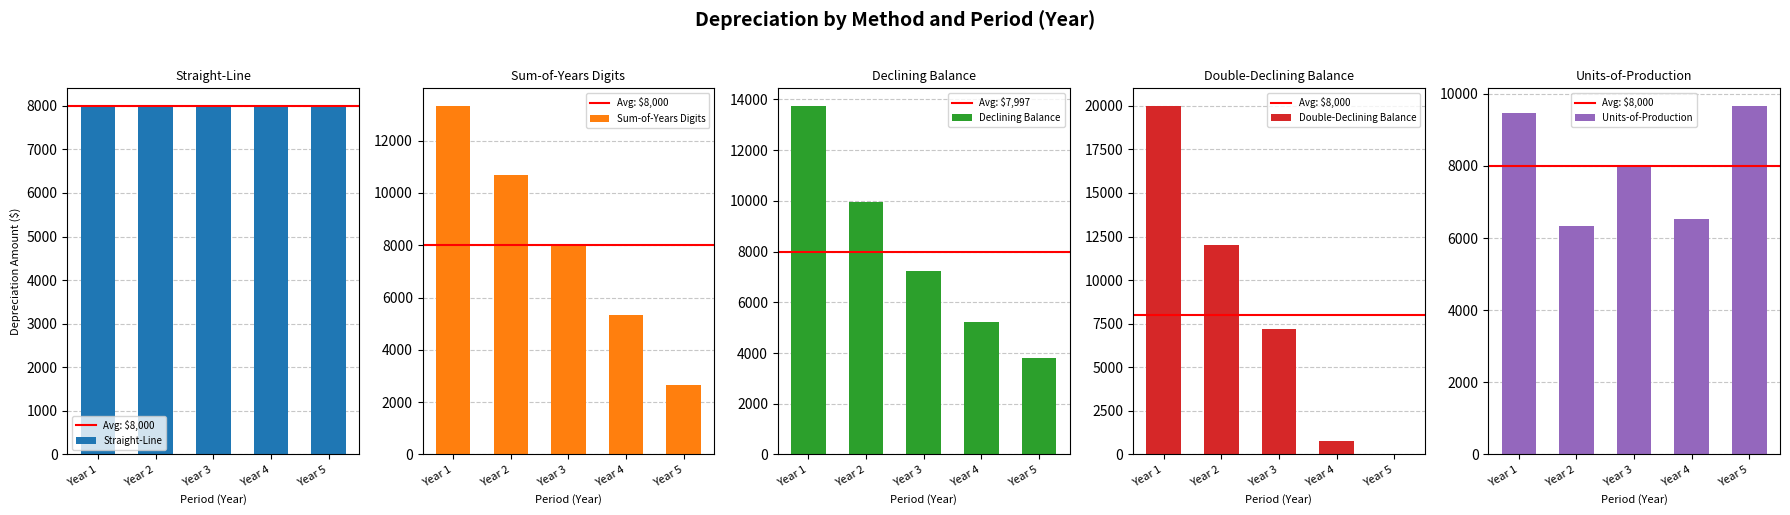

How many data points does each series have?

5